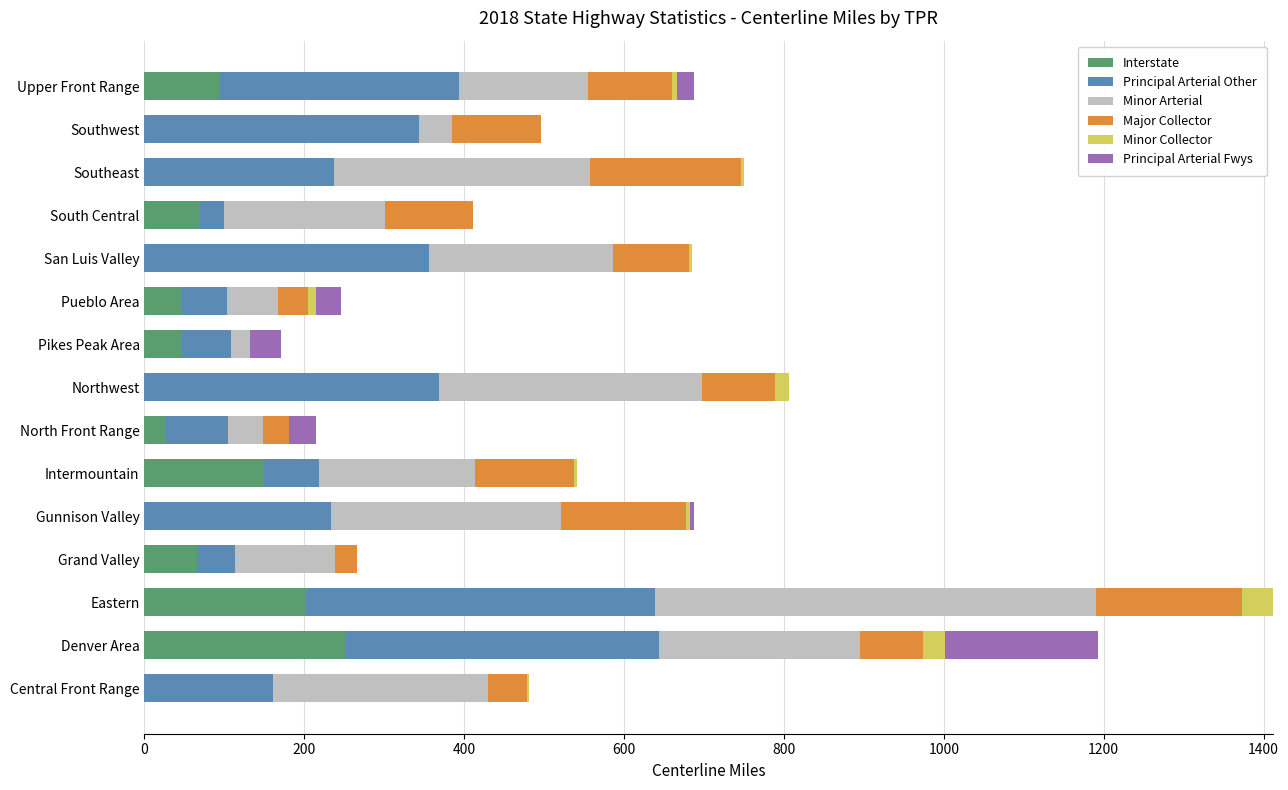

The Interstate series shows 404.5 at Denver Area. True or false?

False